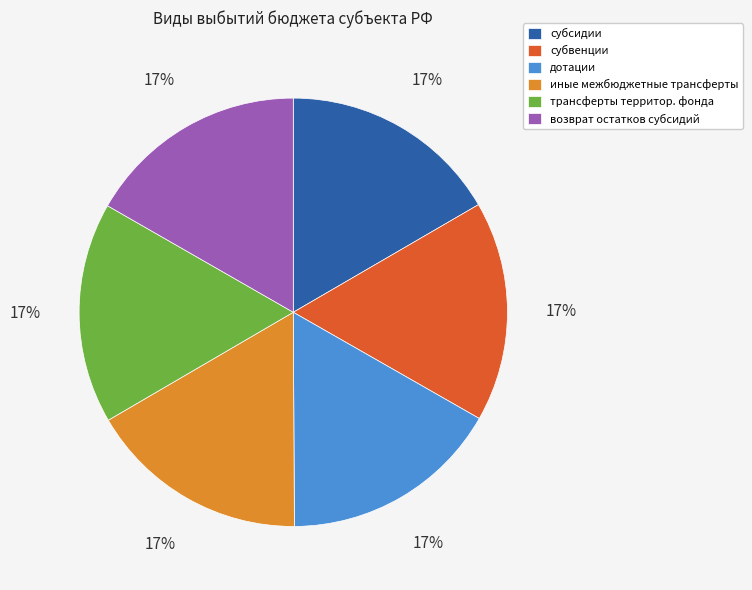

True or false: субсидии accounts for 17% of the total.

True